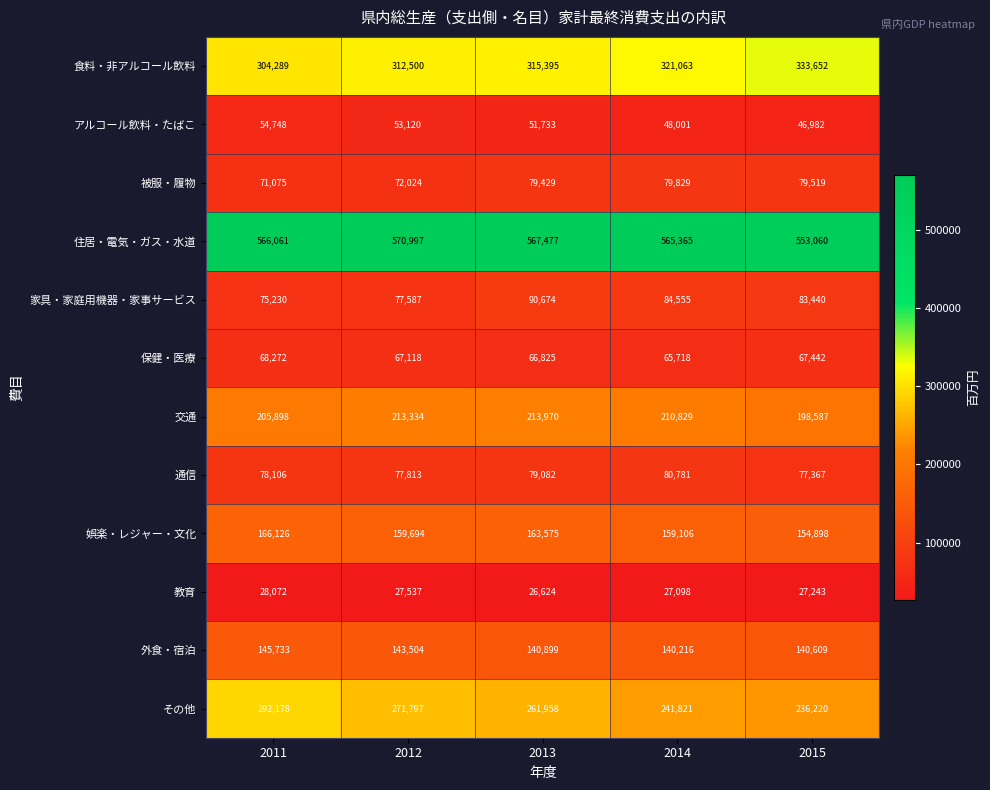

What is the sum of all アルコール飲料・たばこ values?

254584